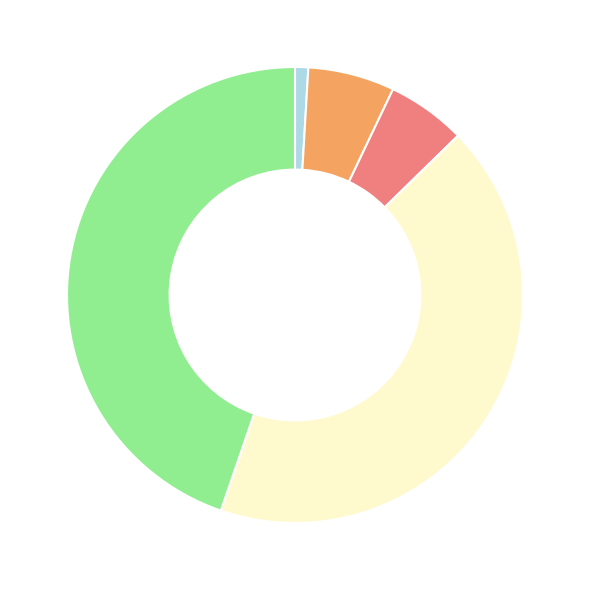

Is there a majority slice in this chart?

No